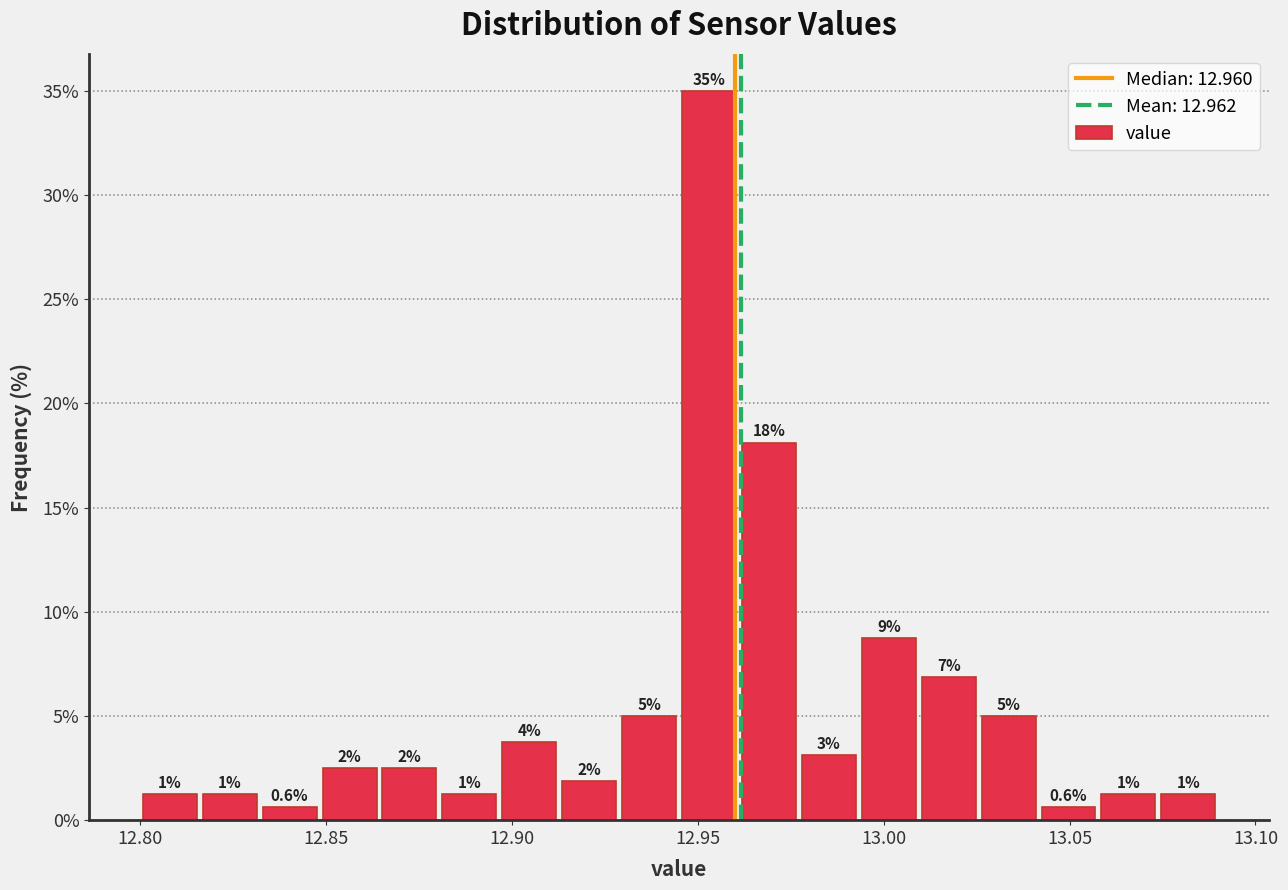

Read against the x-axis, roughly where is the centre of the tallest bar?

12.955